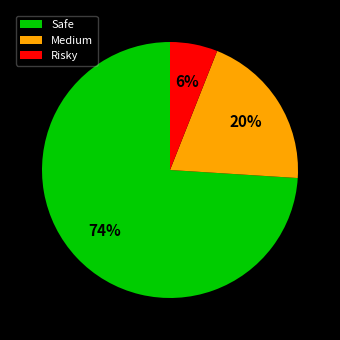

Does Medium represent more than half of the total?

No